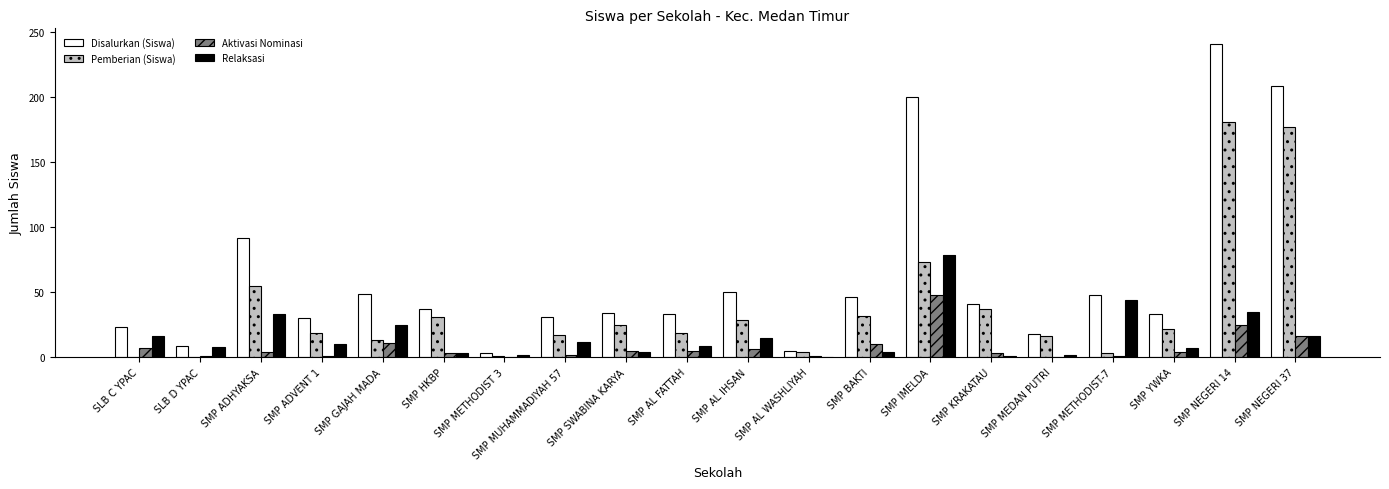

What is the highest value of the Aktivasi Nominasi series?

48